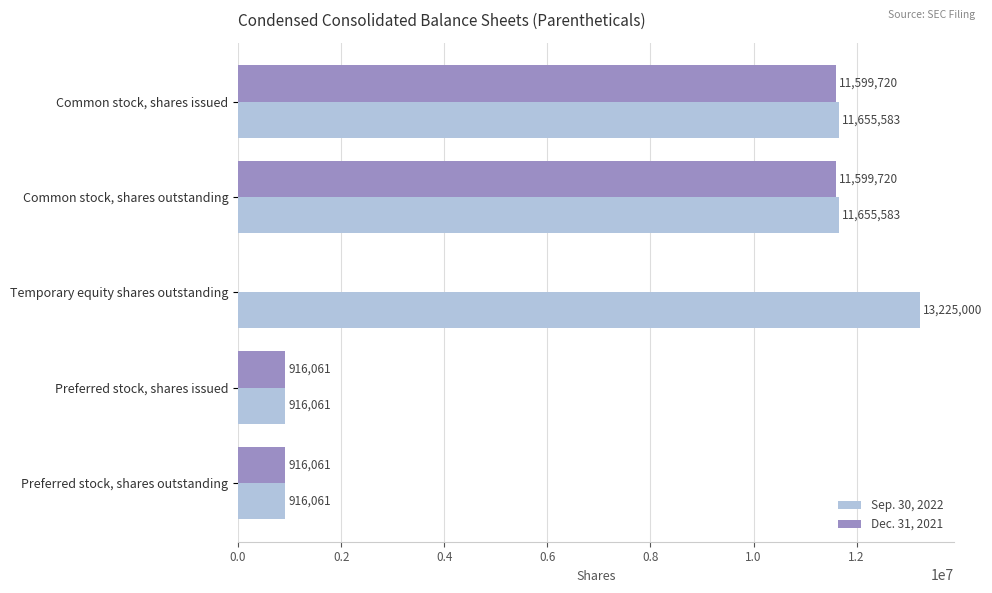

True or false: Dec. 31, 2021 has a value of 11599720 at Common stock, shares issued.

True